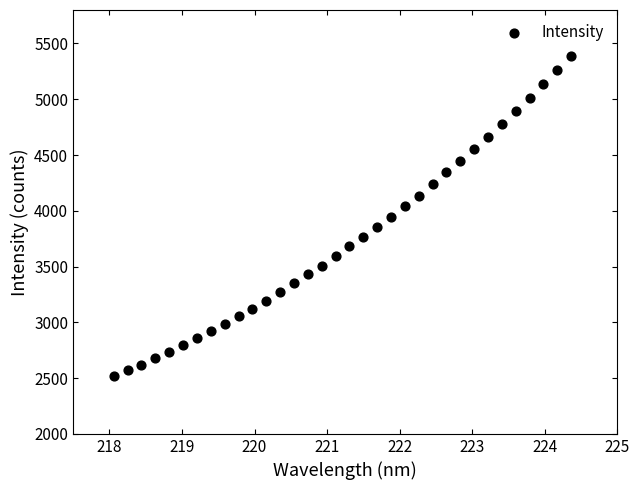

What is the range of Y values (max minus min)?

2865.7